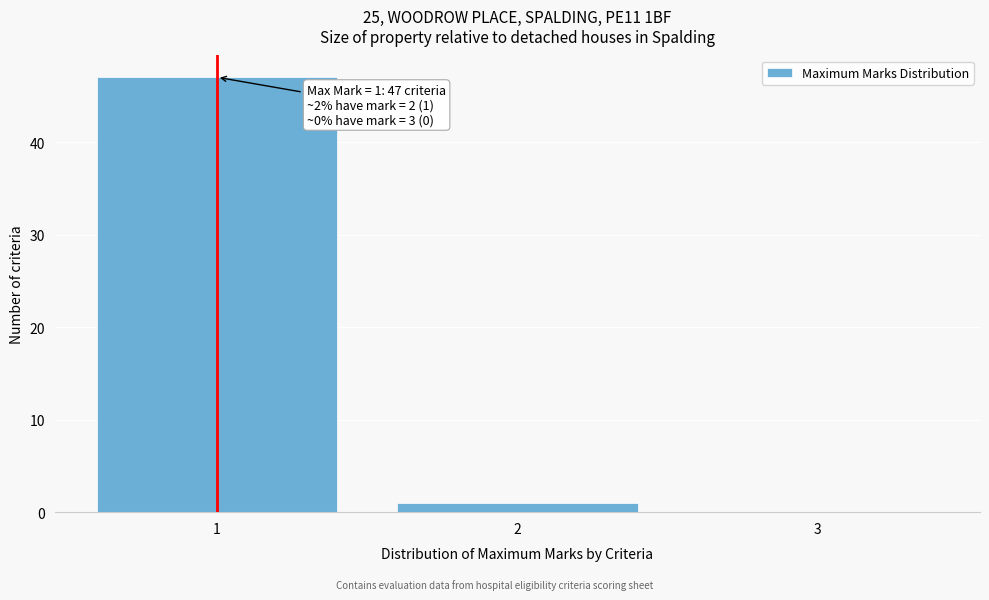

Reading right to left, extract all data points from this chart.

3=0	2=1	1=47